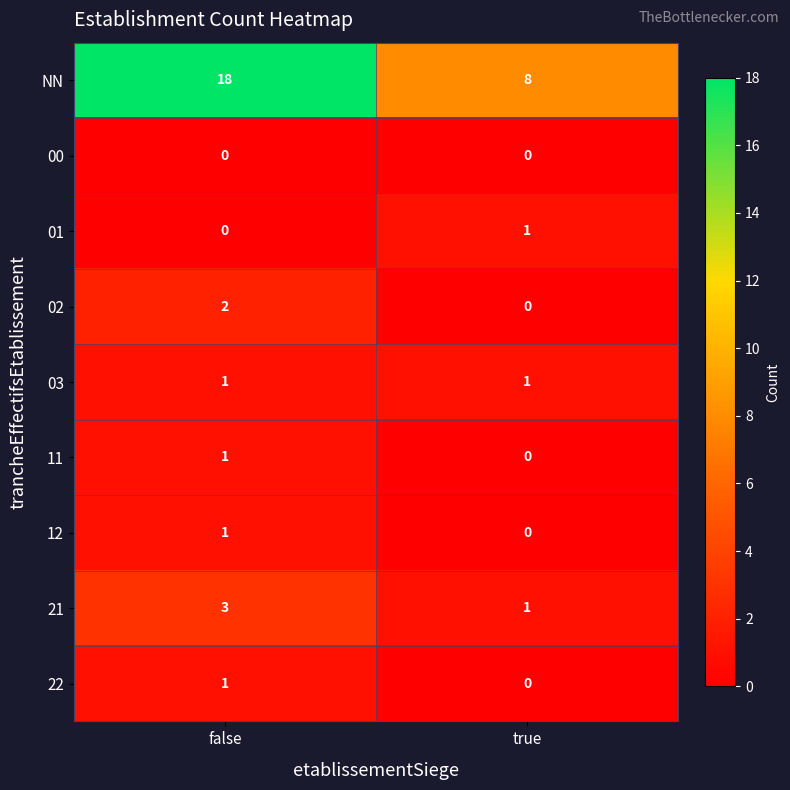

Rank the categories by 21 value from lowest to highest.

true, false